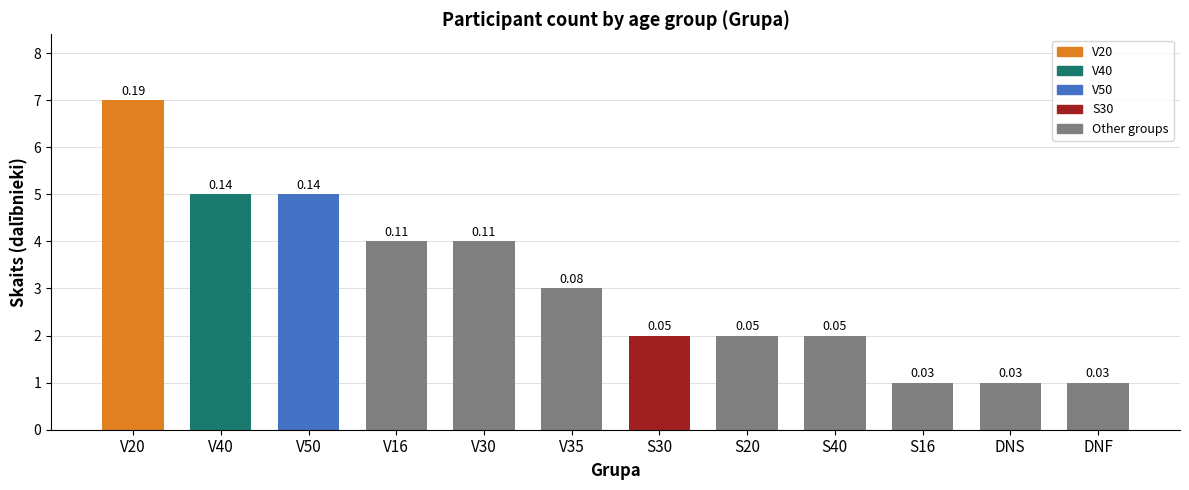

Which has a higher value, DNF or S16?

DNF